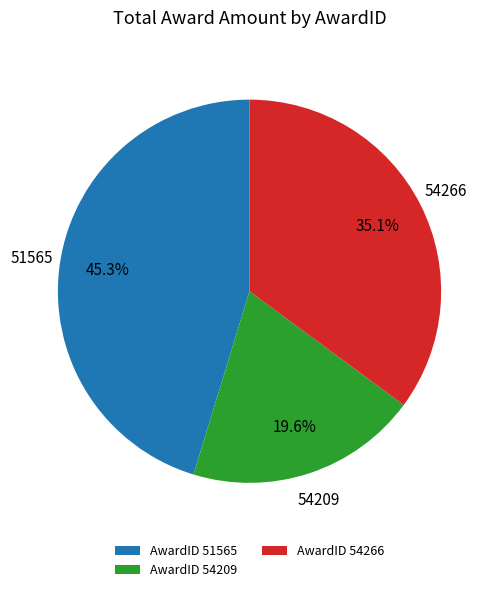

Rank the categories by value from lowest to highest.

AwardID 54209, AwardID 54266, AwardID 51565